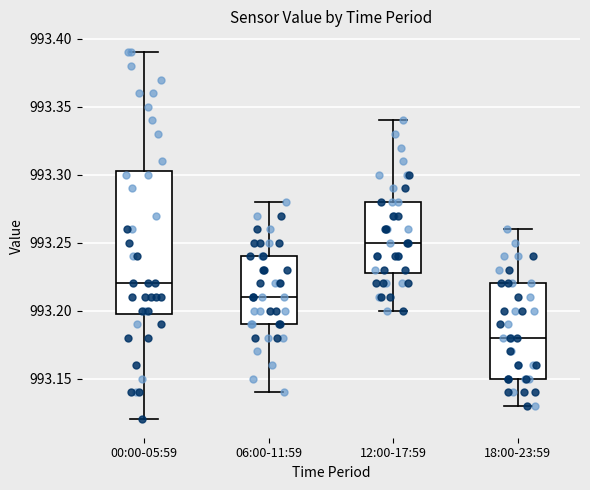

Comparing the boxes themselves (not the whiskers), which one is the tallest?

00:00-05:59